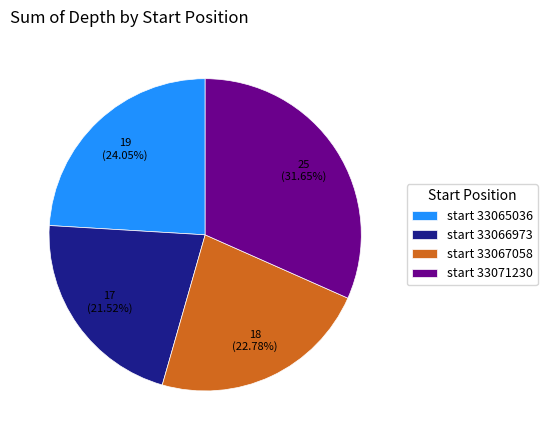

Does any single category account for the majority?

No